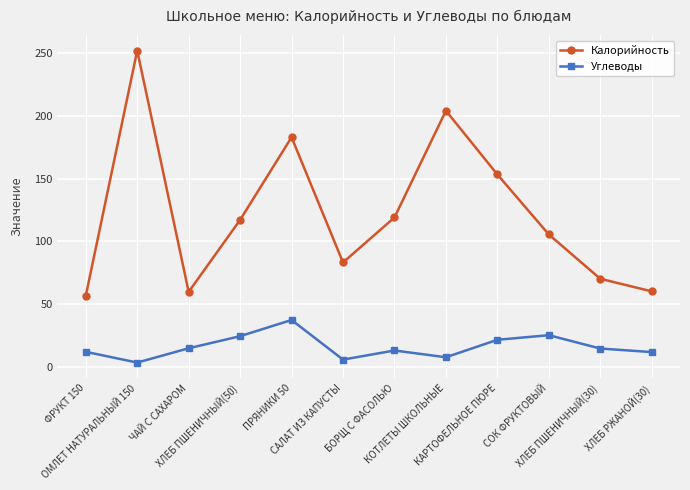

List the series in order of their overall mean, lowest first.

Углеводы, Калорийность